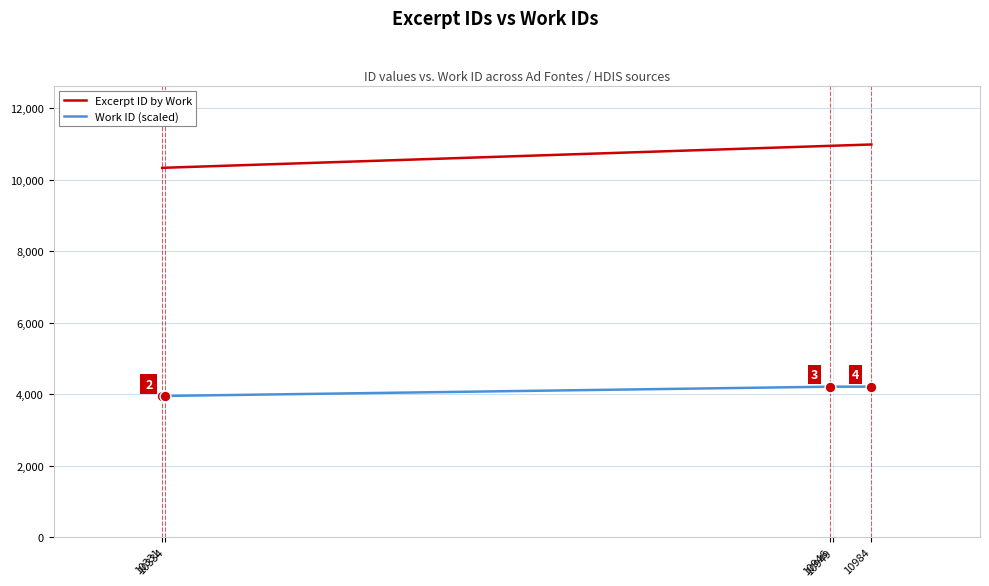

Which series has the widest spread of values?

Excerpt ID by Work